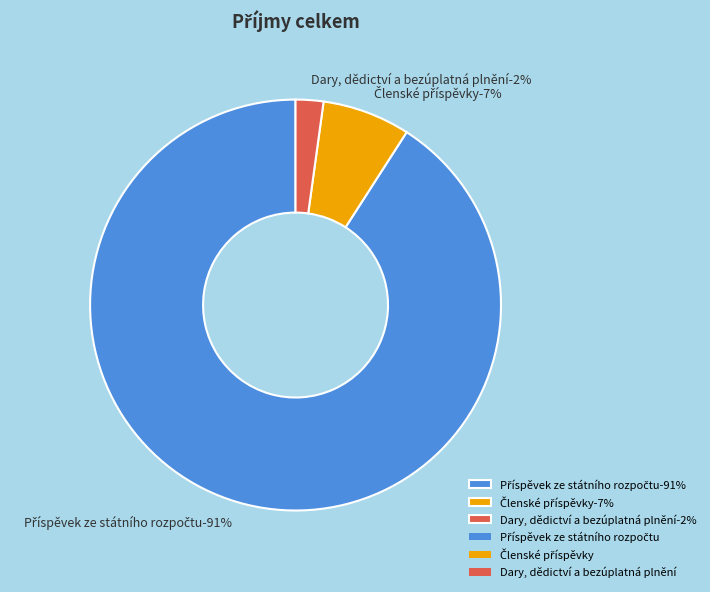

To the nearest percent, what is the average slice percentage?

33%